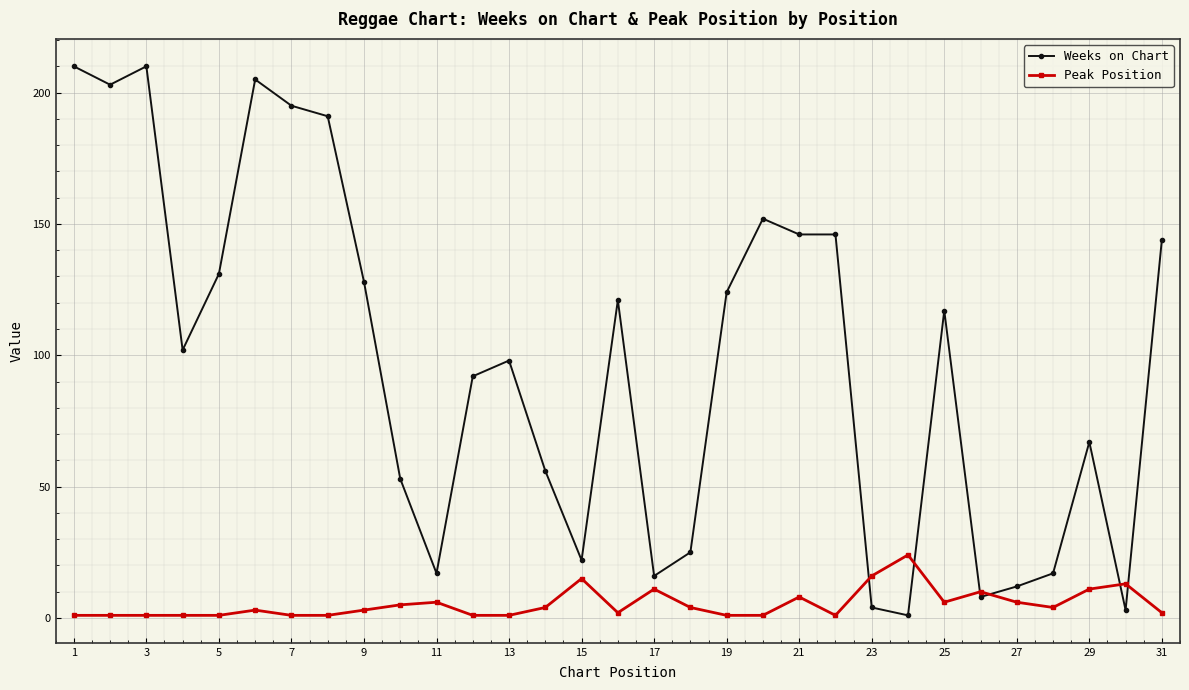

Which series has the largest total across all categories?

Weeks on Chart